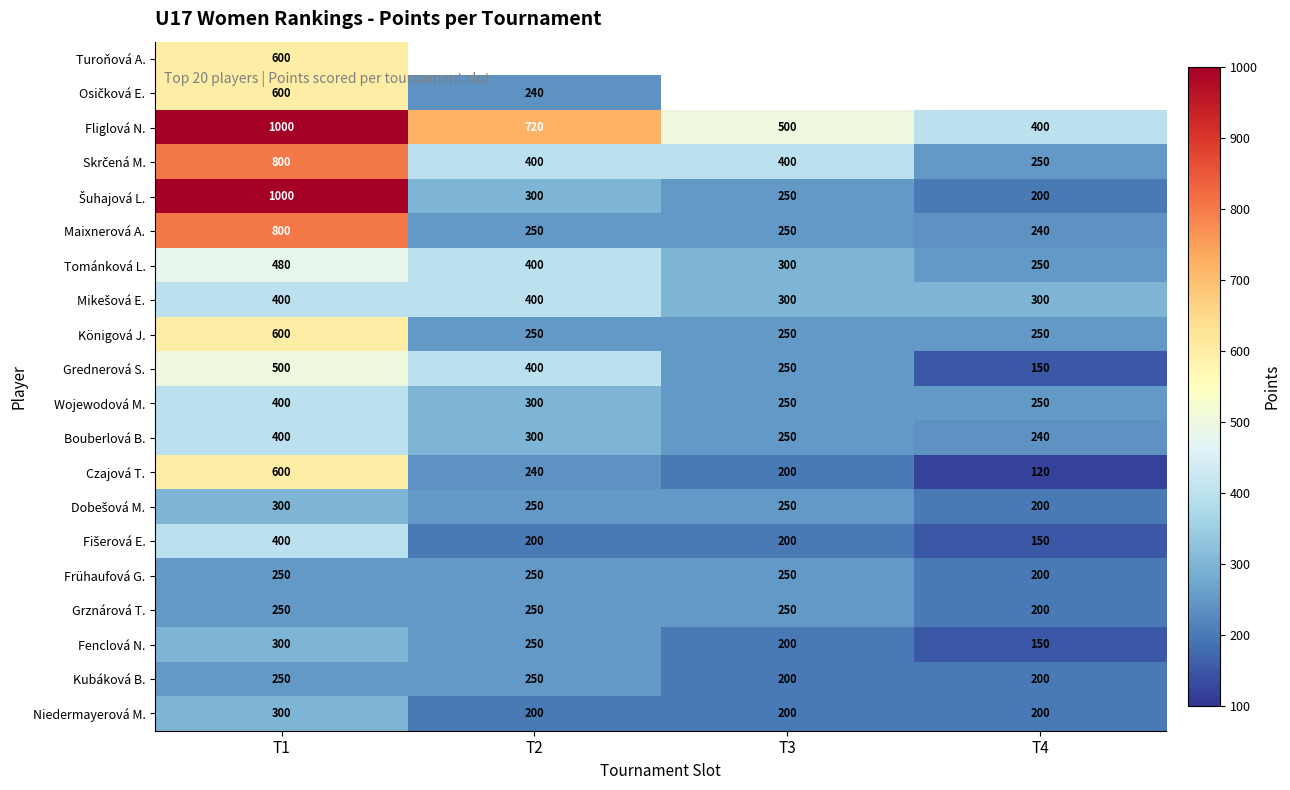

At which category is the sum across all series the highest?

T1